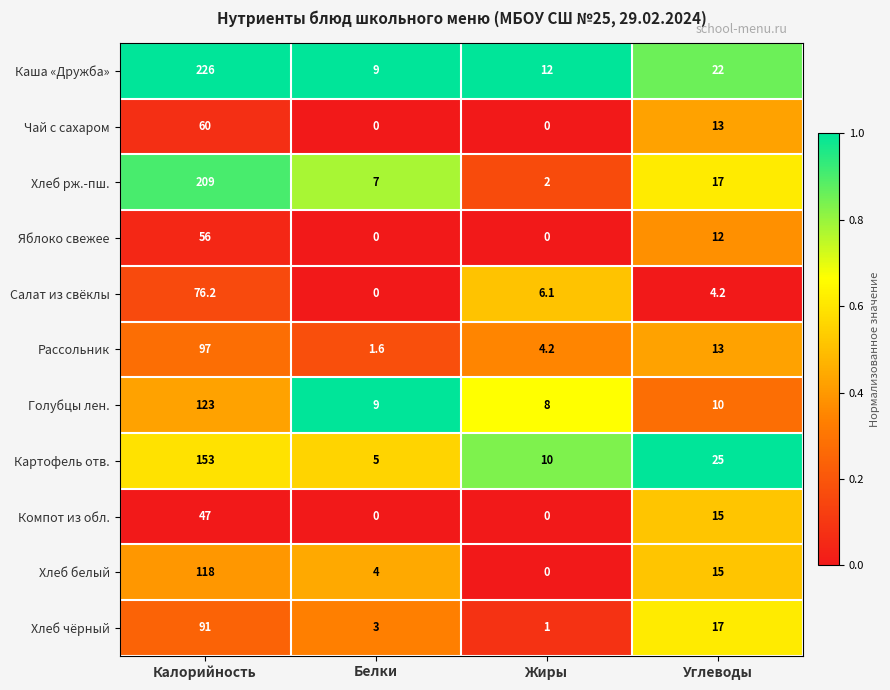

At how many categories does at least one series exceed 0?

4